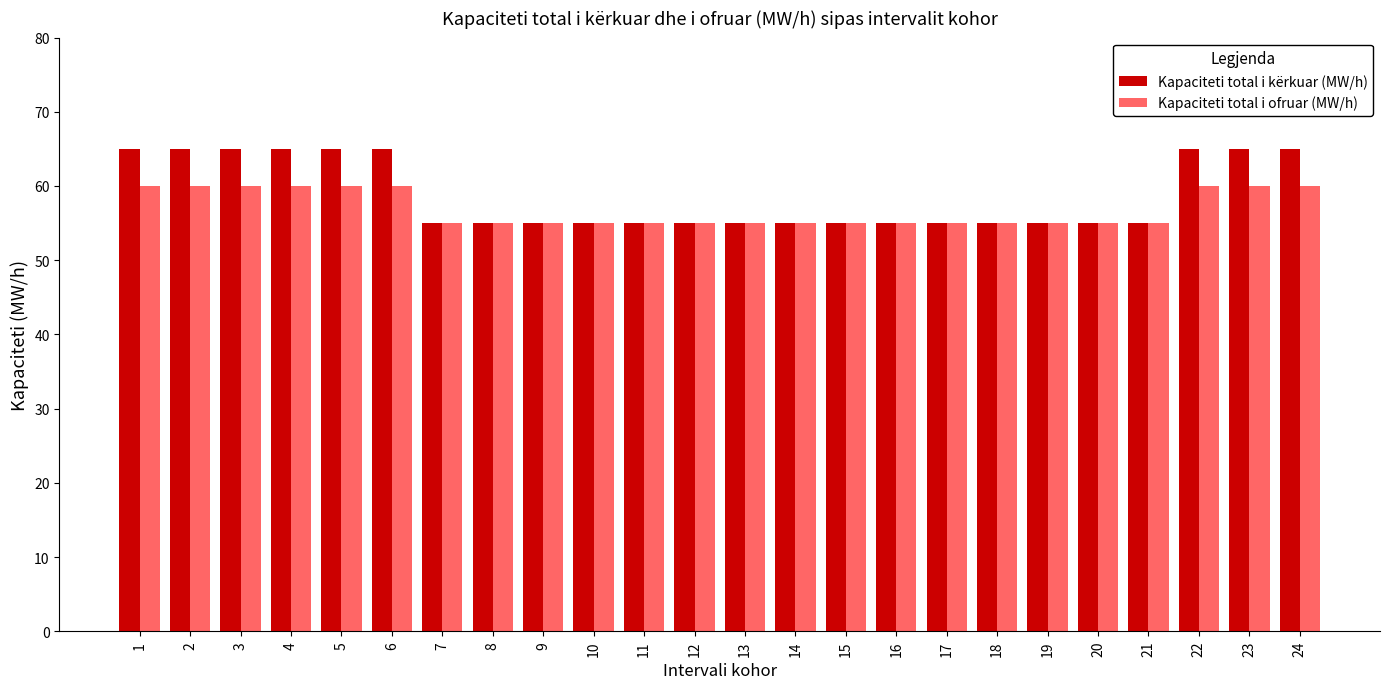

How many bars are there in each group?

2